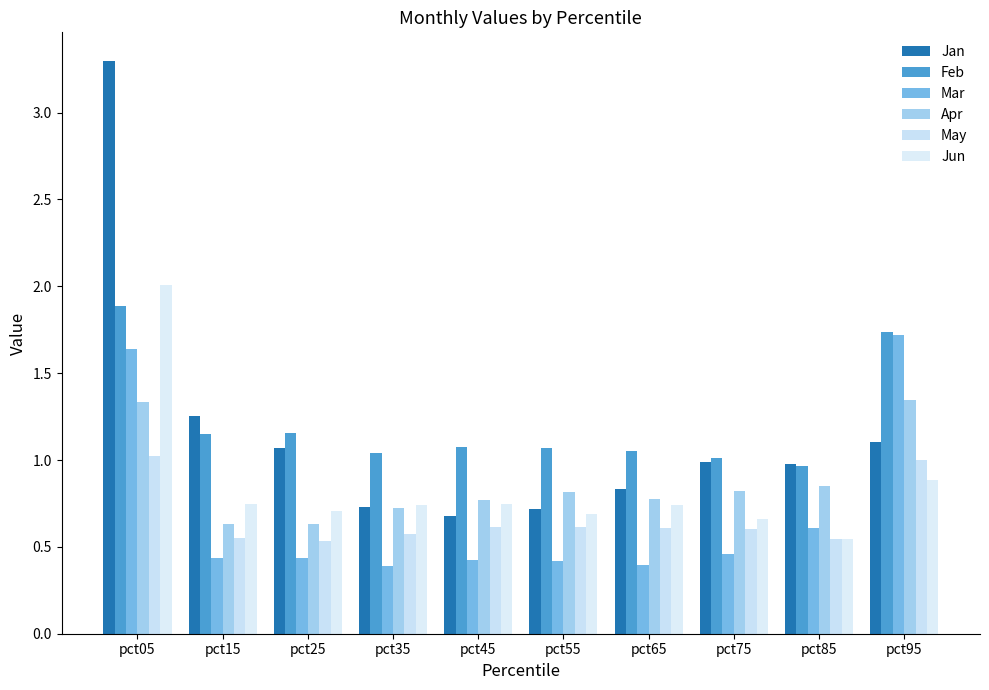

Which series changed the most between pct45 and pct75?

Jan